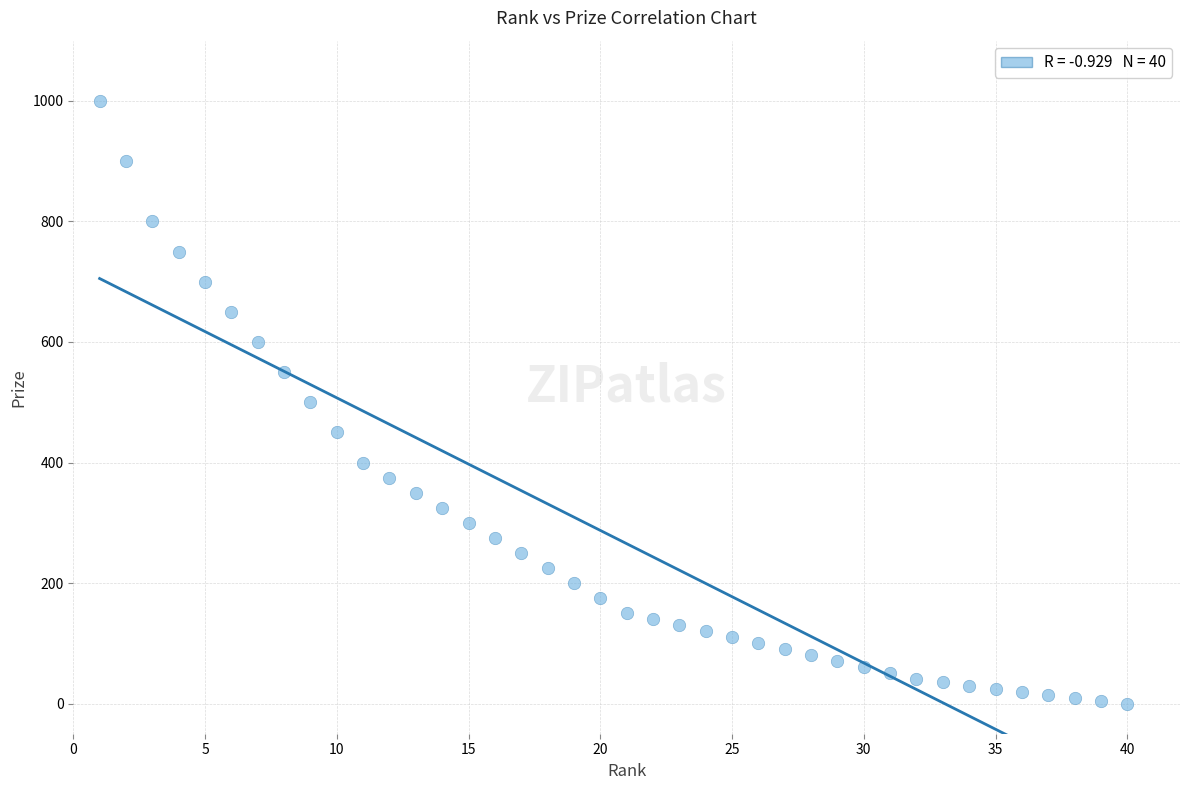

What is the range of Y values (max minus min)?

1000